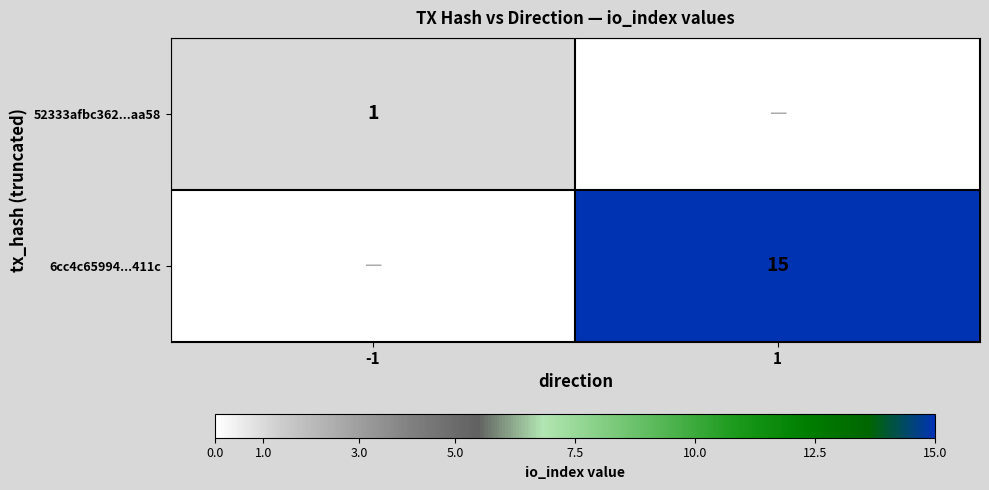

The value of 6cc4c65994...411c at 1 is 10. True or false?

False